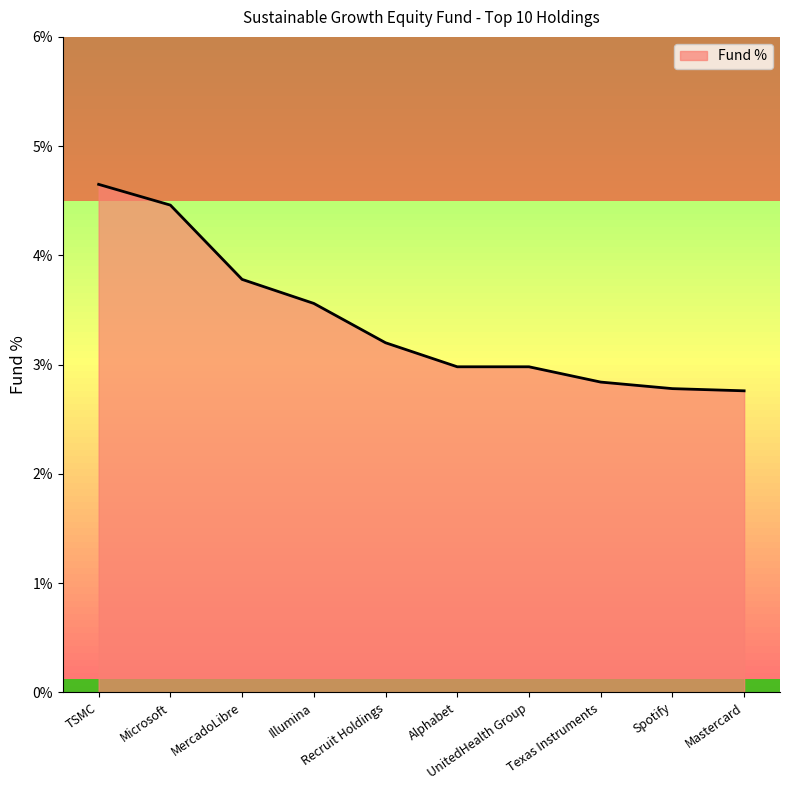

The chart shows a value of 6.4 at Illumina. True or false?

False